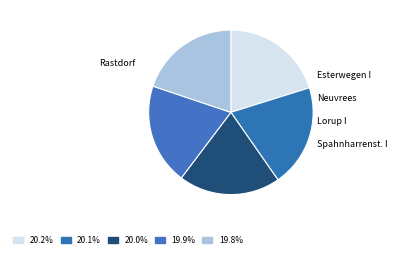

True or false: Esterwegen I accounts for 20% of the total.

True